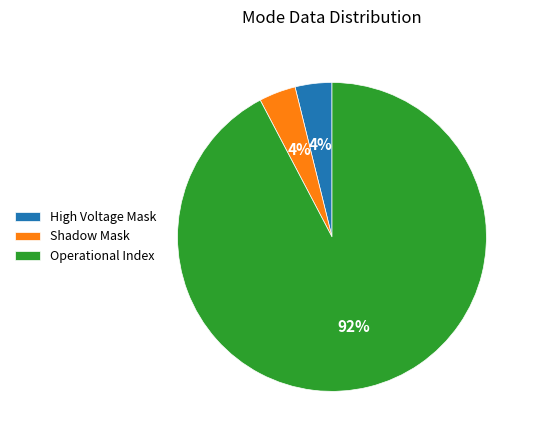

Does any single category account for the majority?

Yes